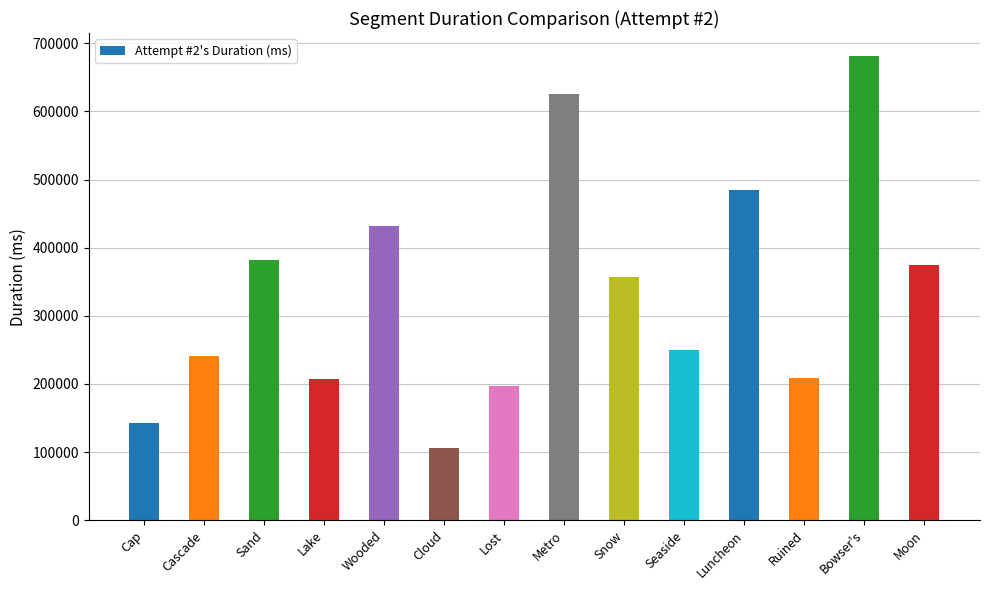

What is the difference between the values at Ruined and Bowser's?

472124